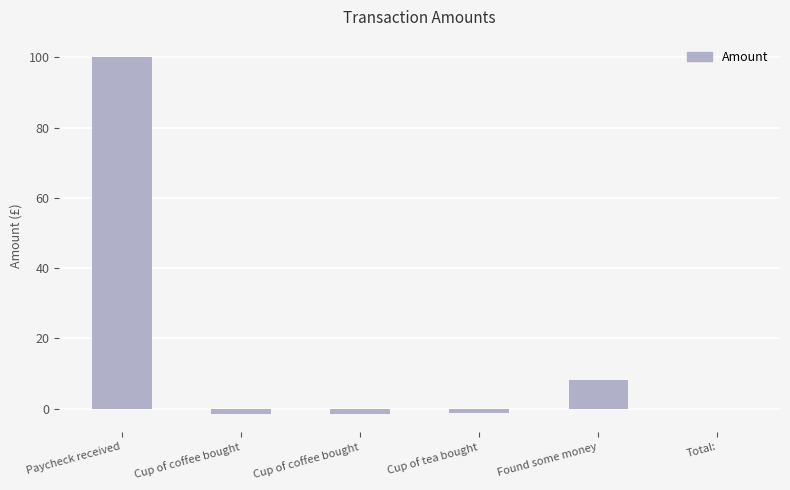

How many categories are shown in the chart?

6